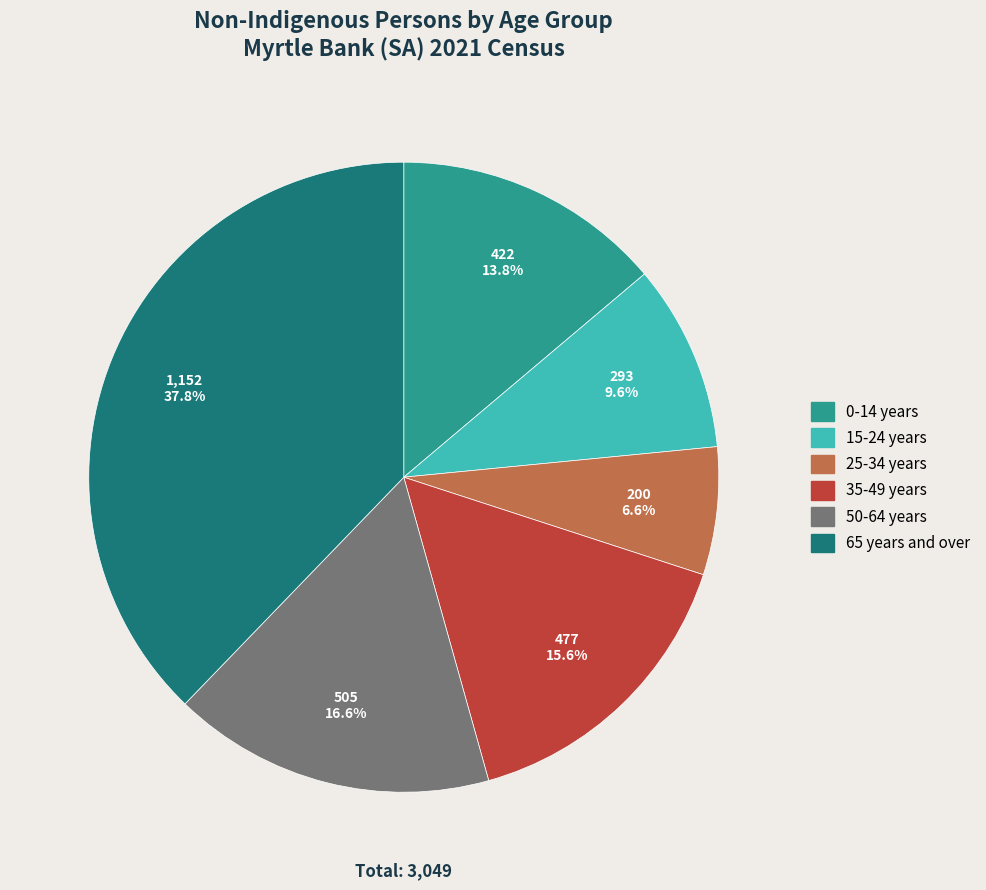

Does any single category account for the majority?

No